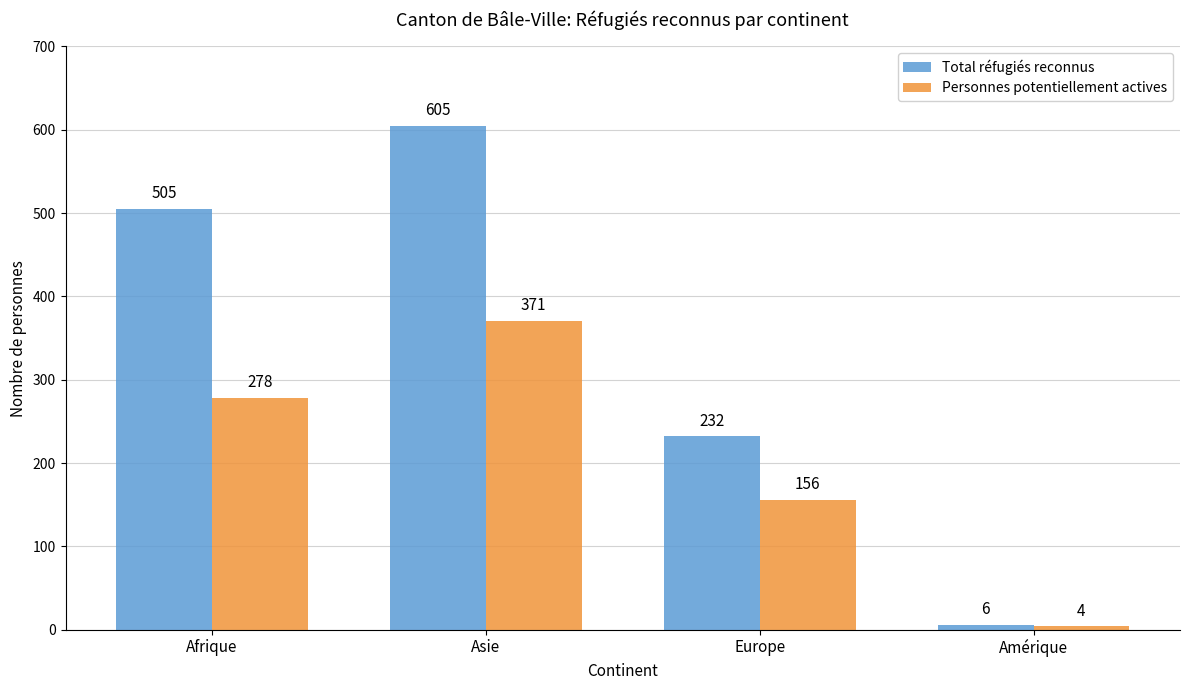

What is the label of the 1st bar from the right?

Amérique